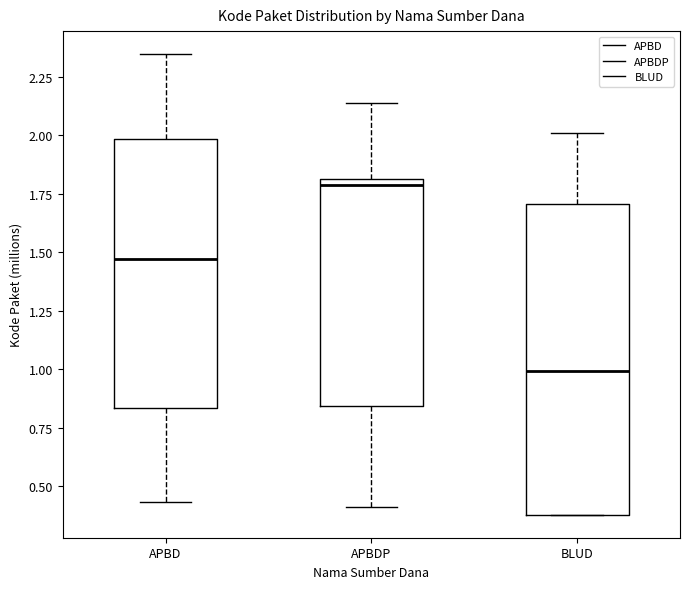

Which box is the tallest, from its lower edge to its upper edge?

BLUD